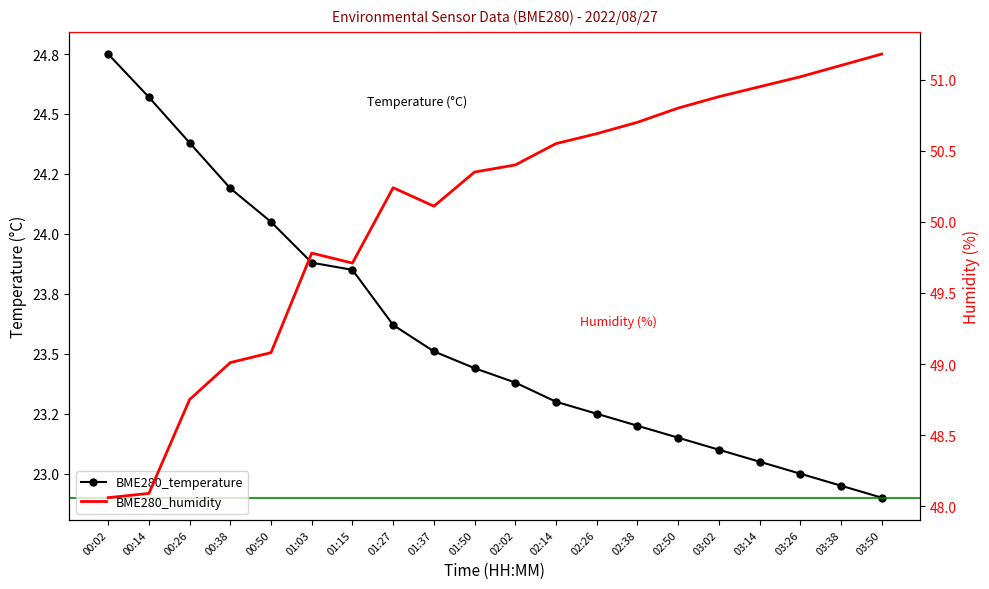

True or false: BME280_temperature has a value of 23.3 at 02:14.

True